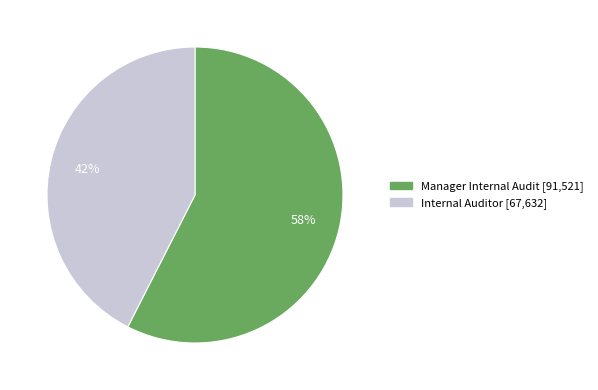

To the nearest percent, what is the combined percentage of Internal Auditor and Manager Internal Audit?

100%